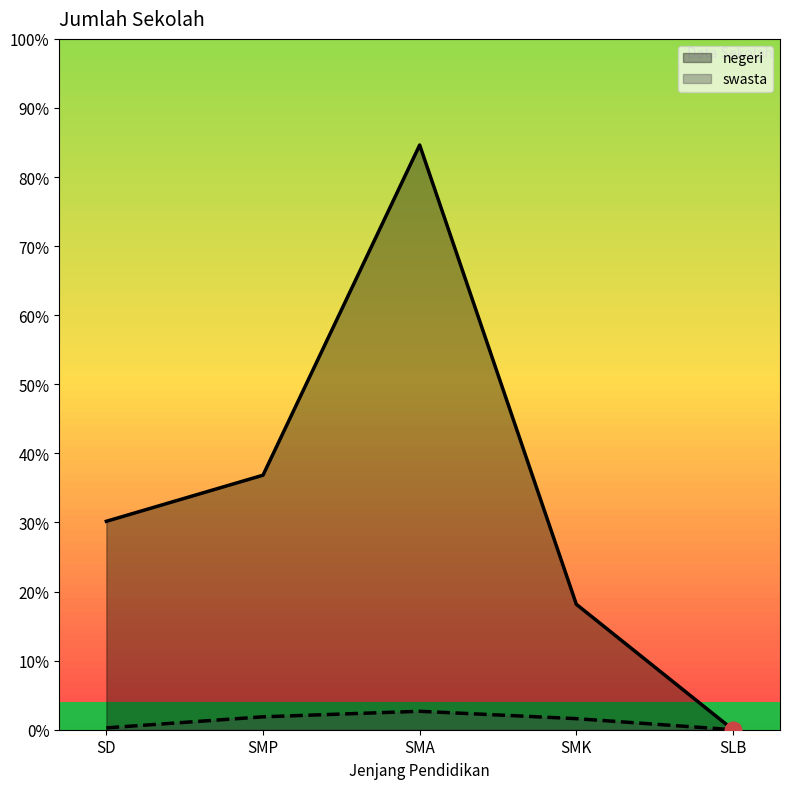

Does the chart display data point markers on the line(s)?

No